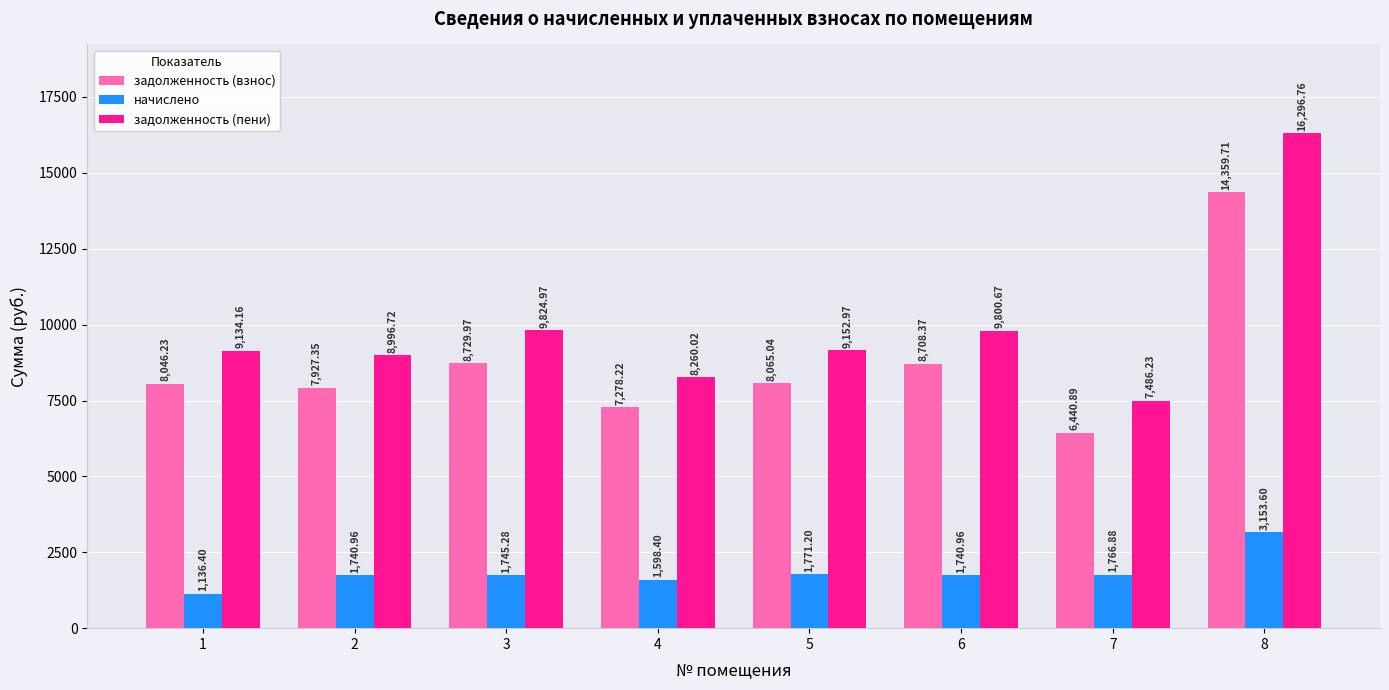

Are the bars horizontal?

No